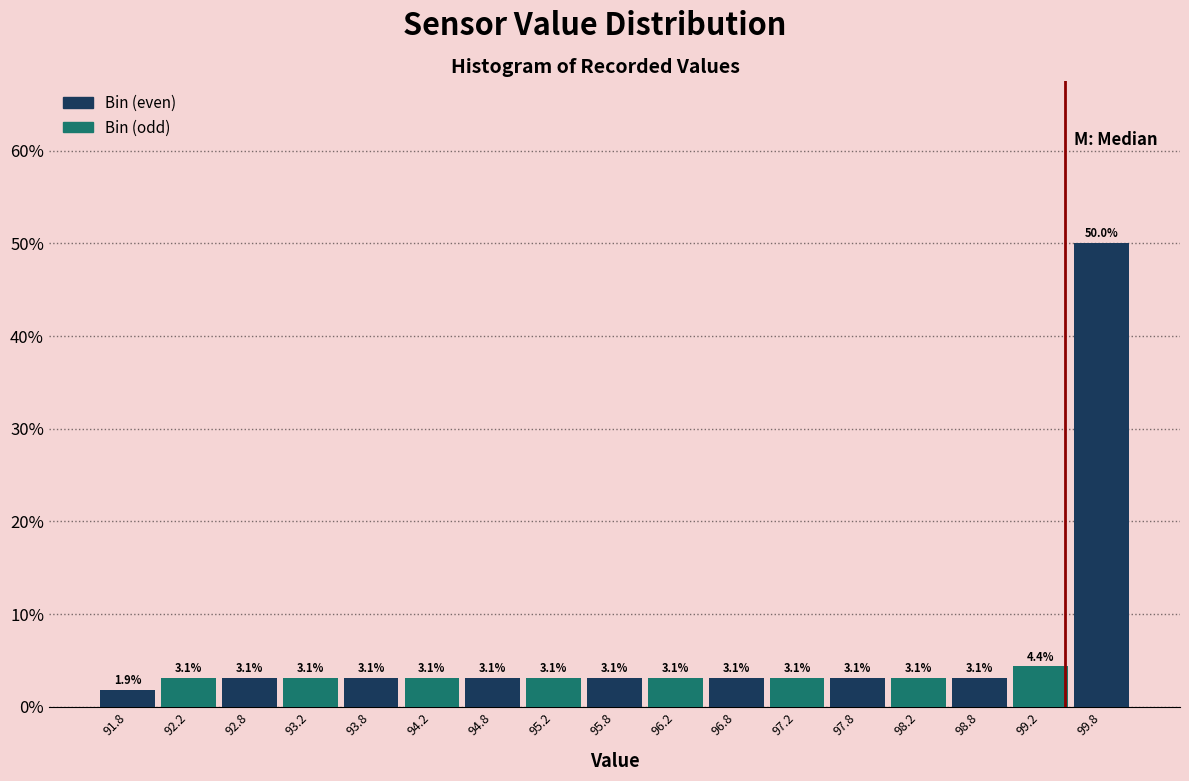

Reading left to right, transcribe this chart: for each bar, give the range it covers on the x-axis and its height.

91.5 to 92.0: 1.9
92.0 to 92.5: 3.1
92.5 to 93.0: 3.1
93.0 to 93.5: 3.1
93.5 to 94.0: 3.1
94.0 to 94.5: 3.1
94.5 to 95.0: 3.1
95.0 to 95.5: 3.1
95.5 to 96.0: 3.1
96.0 to 96.5: 3.1
96.5 to 97.0: 3.1
97.0 to 97.5: 3.1
97.5 to 98.0: 3.1
98.0 to 98.5: 3.1
98.5 to 99.0: 3.1
99.0 to 99.5: 4.4
99.5 to 100.0: 50.0